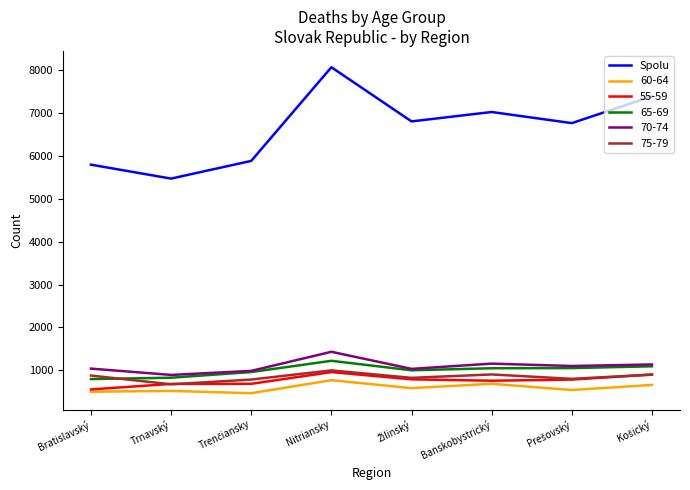

What is the spread (max minus min) of values at Bratislavský?

5289